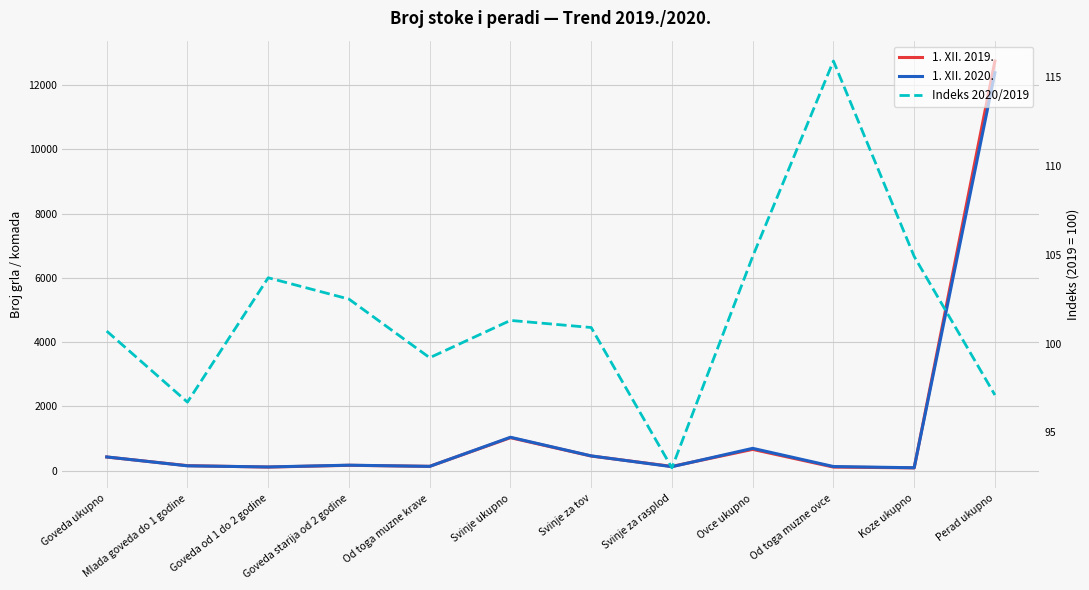

Between Koze ukupno and Svinje ukupno, which is larger?

Svinje ukupno